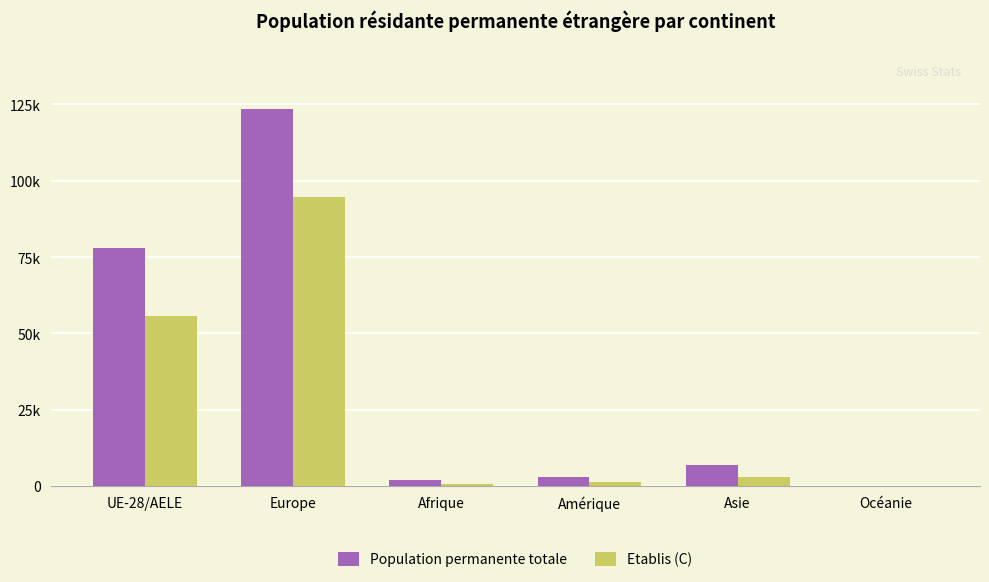

Are the bars grouped side by side (vs. stacked)?

Yes